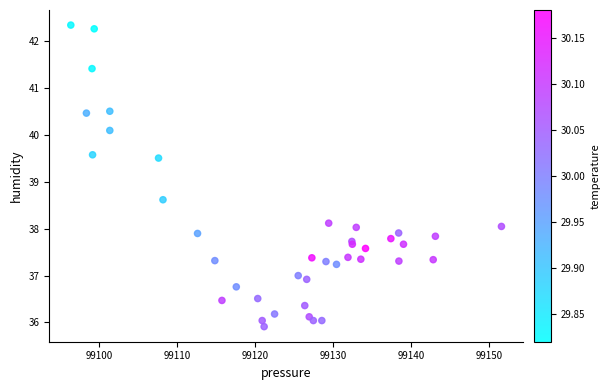

What Y value in the scatter plot is closest to 39?

38.6